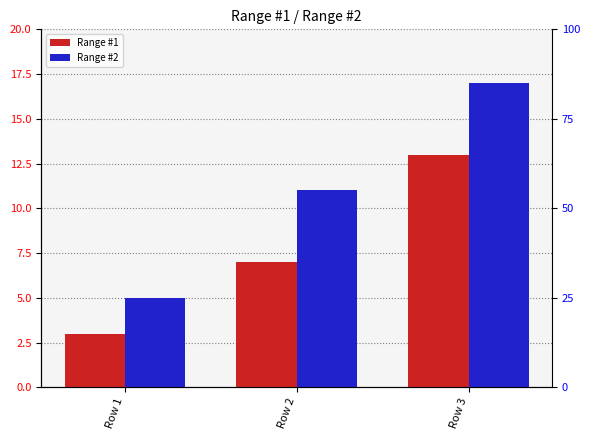

The Range #1 series shows 4 at Row 3. True or false?

False